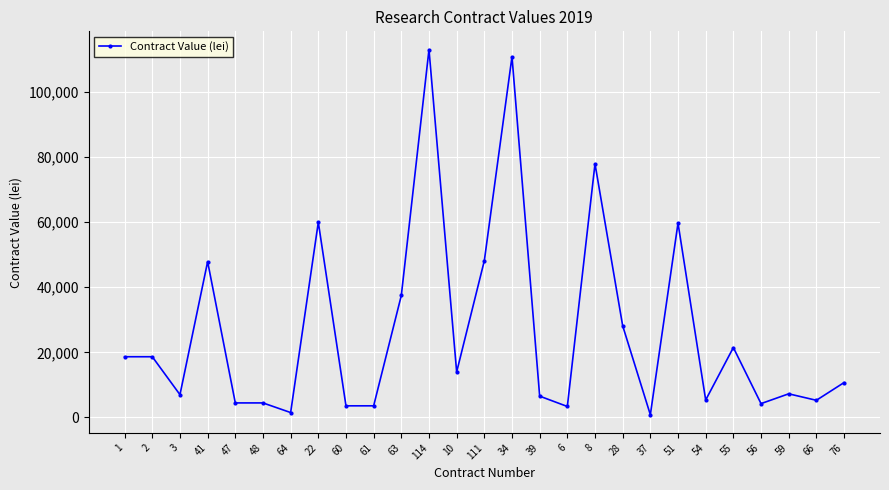

Does the chart display data point markers on the line(s)?

Yes